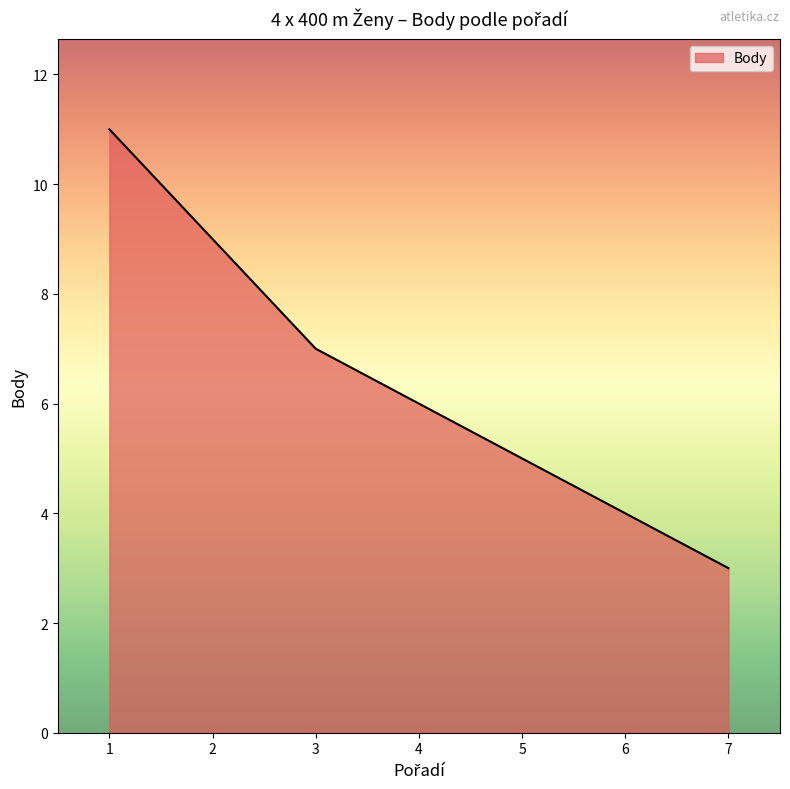

Which label corresponds to the smallest value in the chart?

7